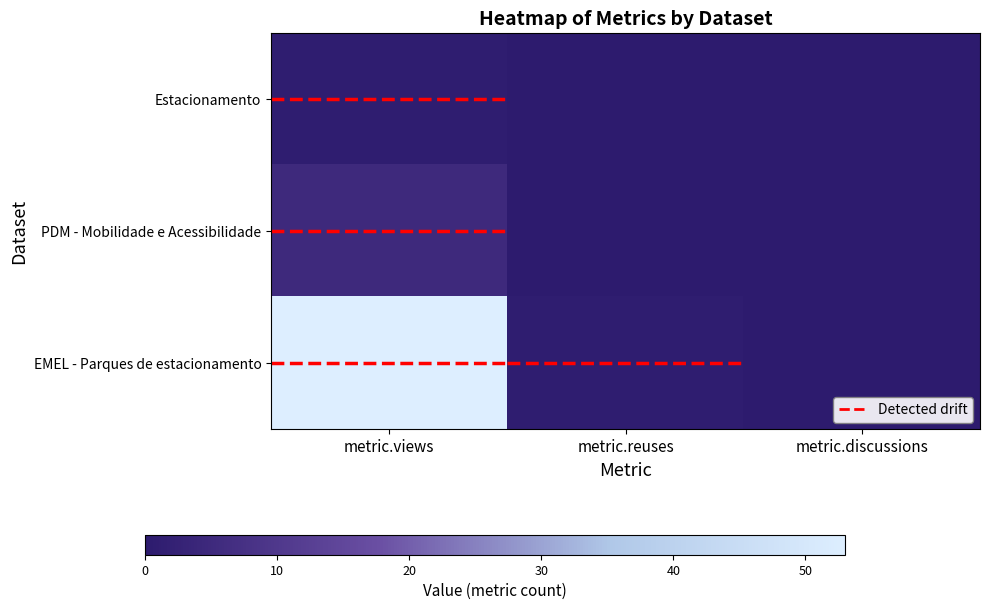

What is the greatest value displayed?

53